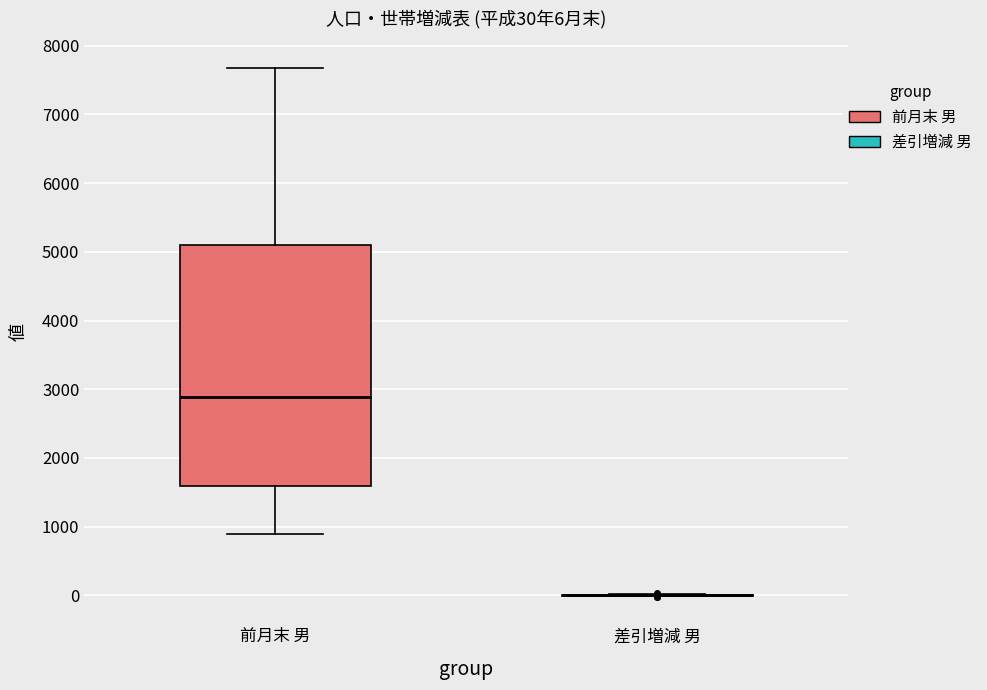

Comparing the boxes themselves (not the whiskers), which one is the tallest?

前月末 男